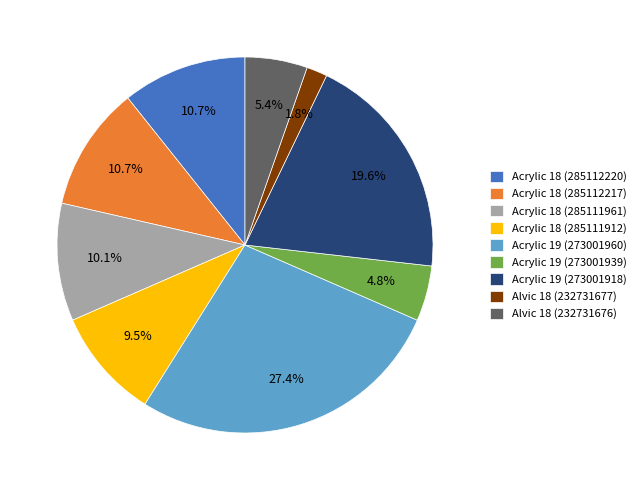

Is Acrylic 18 (285112217) the majority of the pie?

No